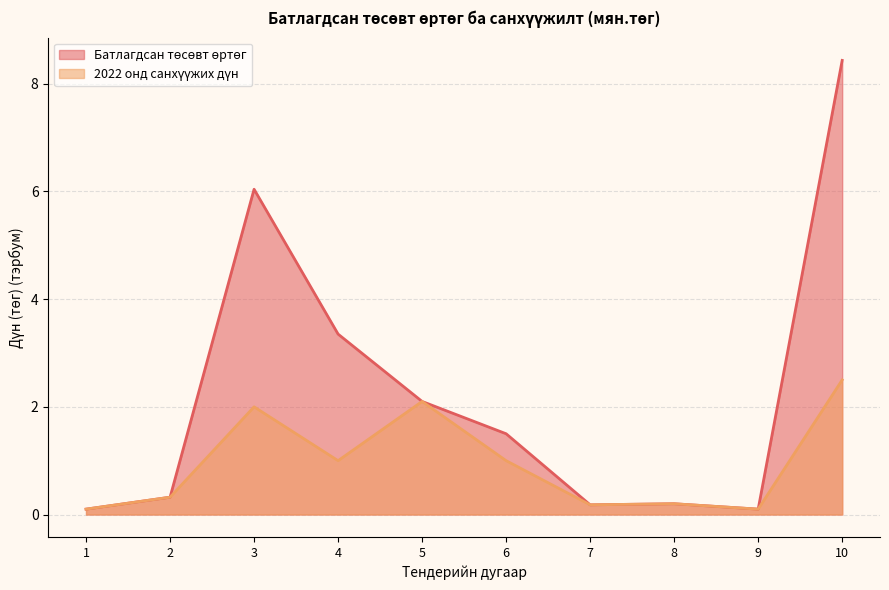

True or false: 2022 онд санхүүжих дүн and Батлагдсан төсөвт өртөг intersect in this chart.

False